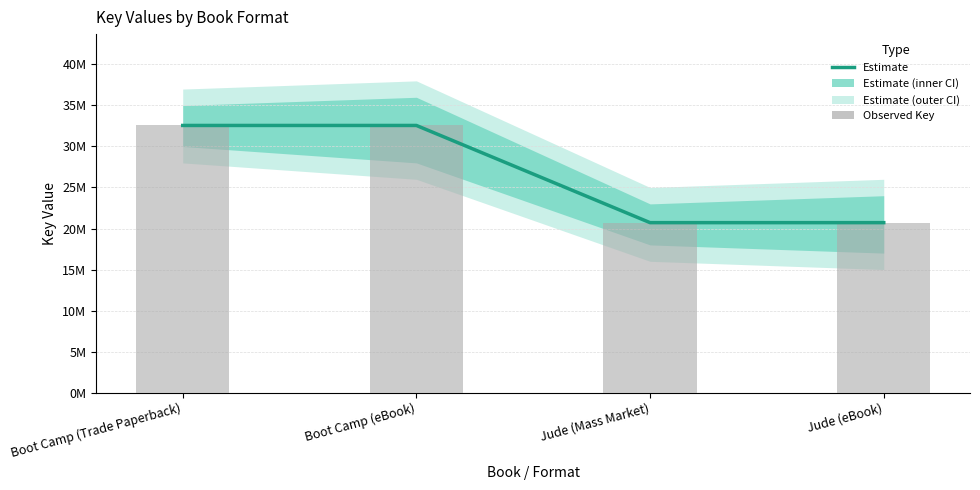

List the labels in order of Observed Key value, largest first.

Boot Camp (Trade Paperback), Boot Camp (eBook), Jude (Mass Market), Jude (eBook)